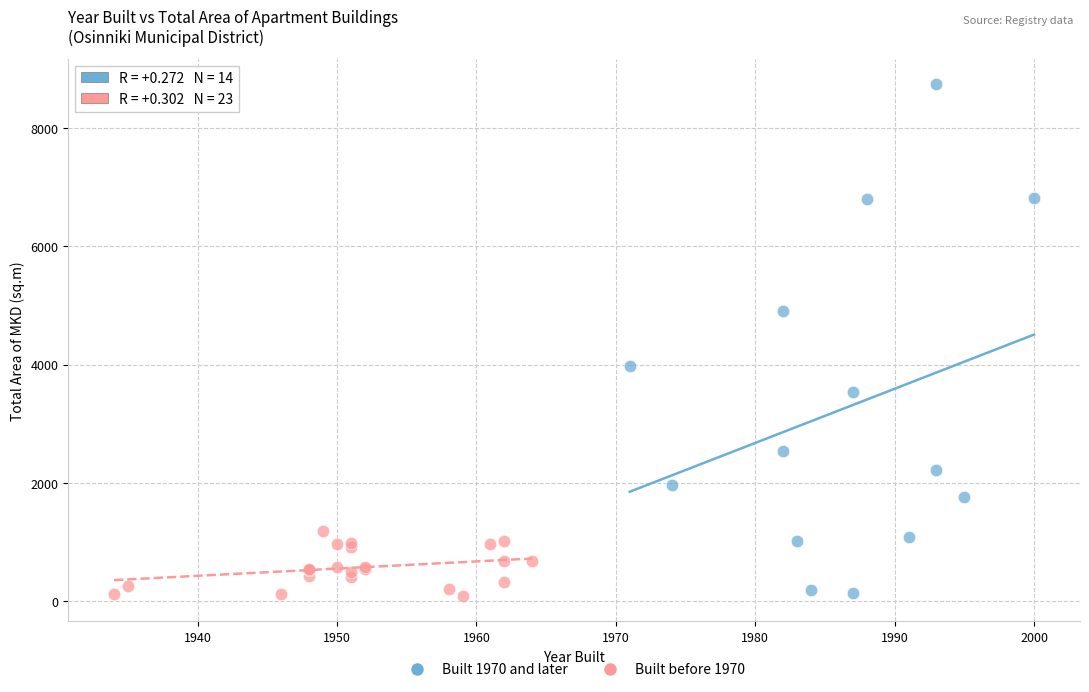

Which series has the widest spread of Y values?

Built 1970 and later